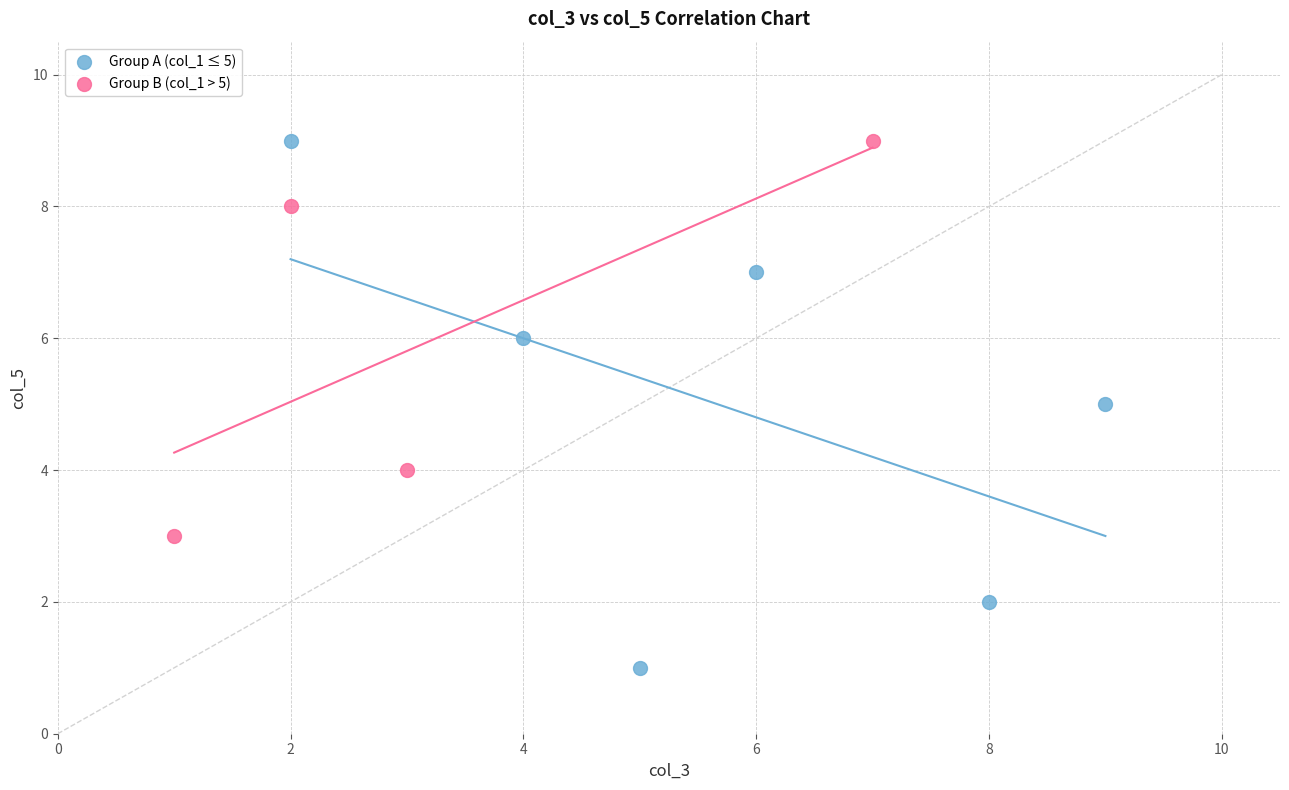

Which series has the largest Y range (max minus min)?

Group A (col_1 ≤ 5)